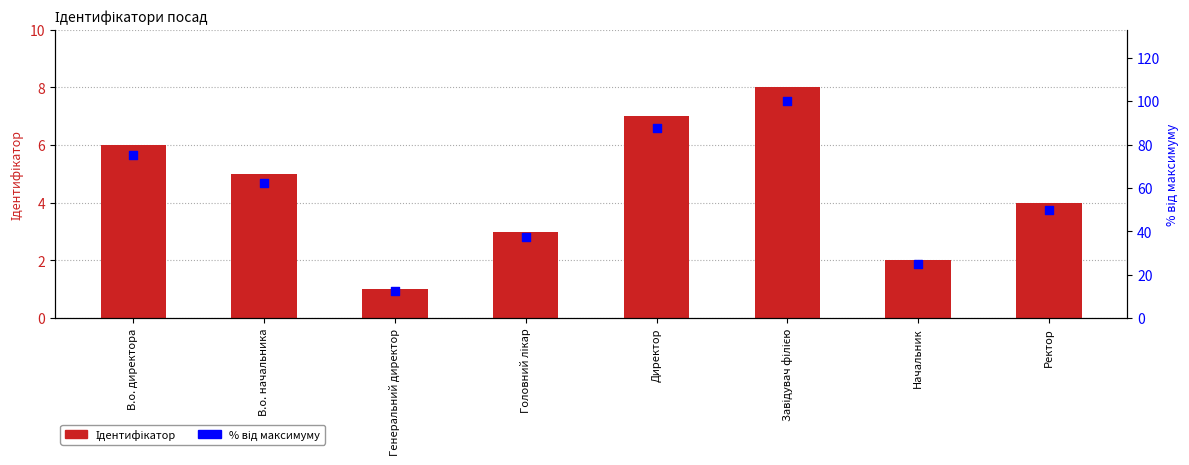

Which series has the largest total across all categories?

% від максимуму